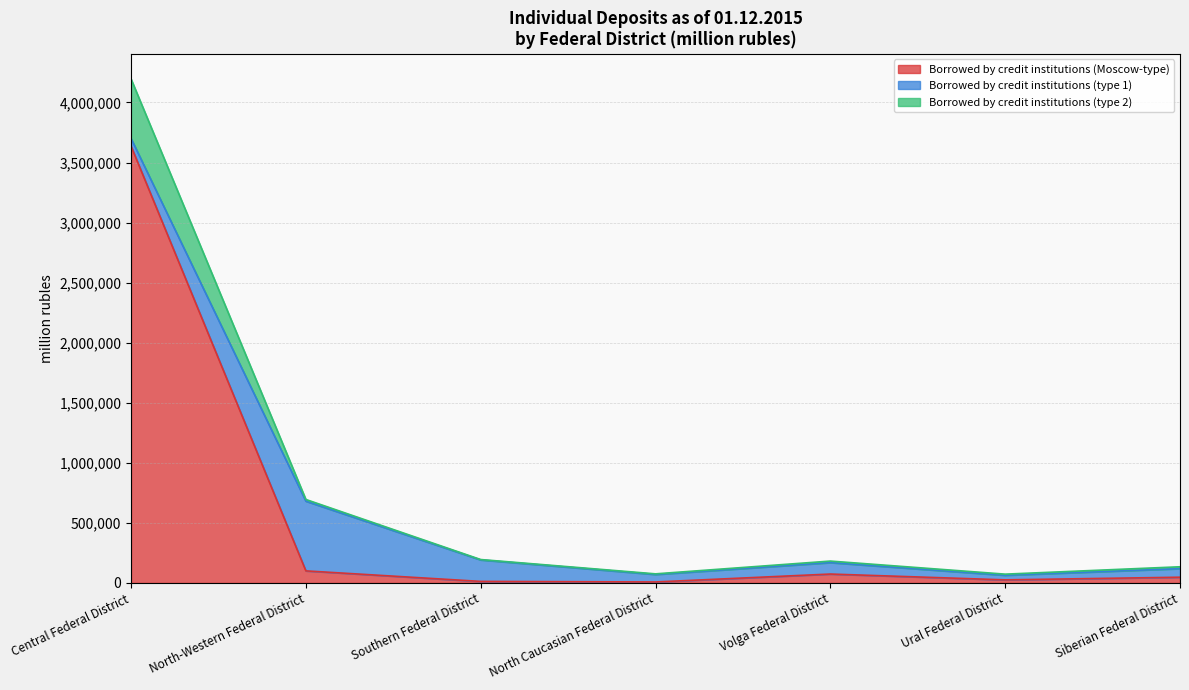

At which category is the sum across all series the highest?

Central Federal District